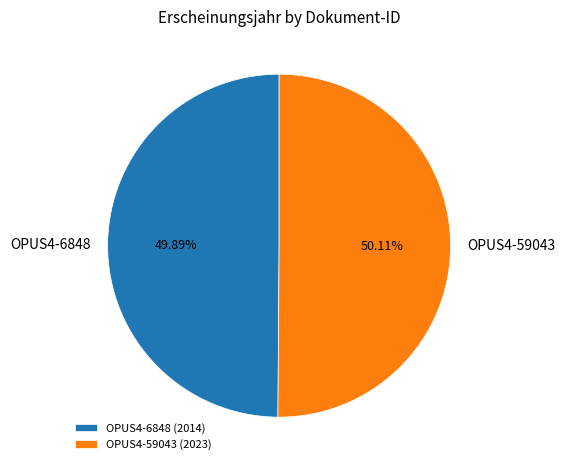

To the nearest percent, what percentage of the pie is OPUS4-6848?

50%